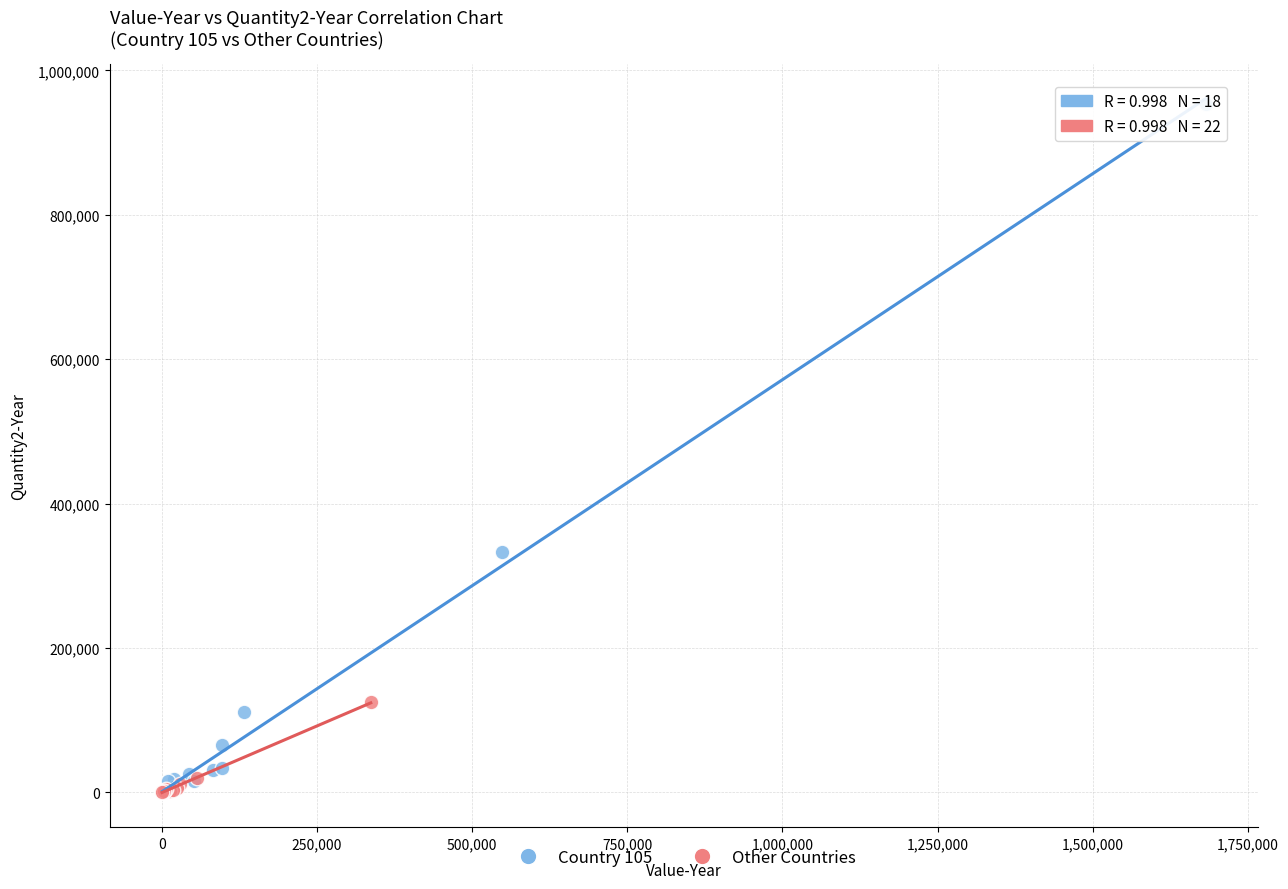

Which series has the largest Y range (max minus min)?

Country 105